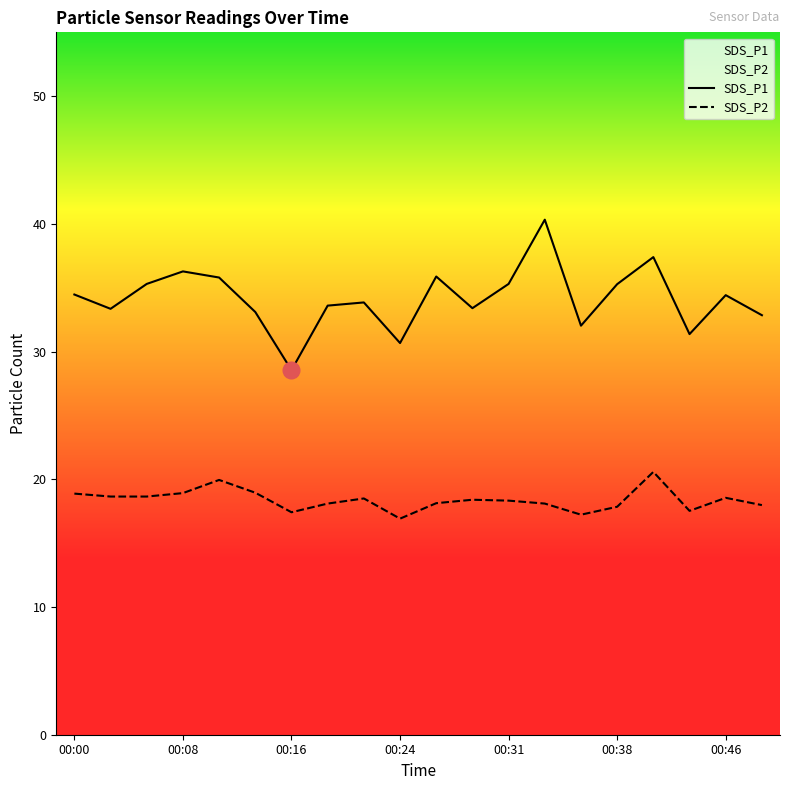

In SDS_P2, how many points are higher than both neighbors (excluding endpoints)?

5